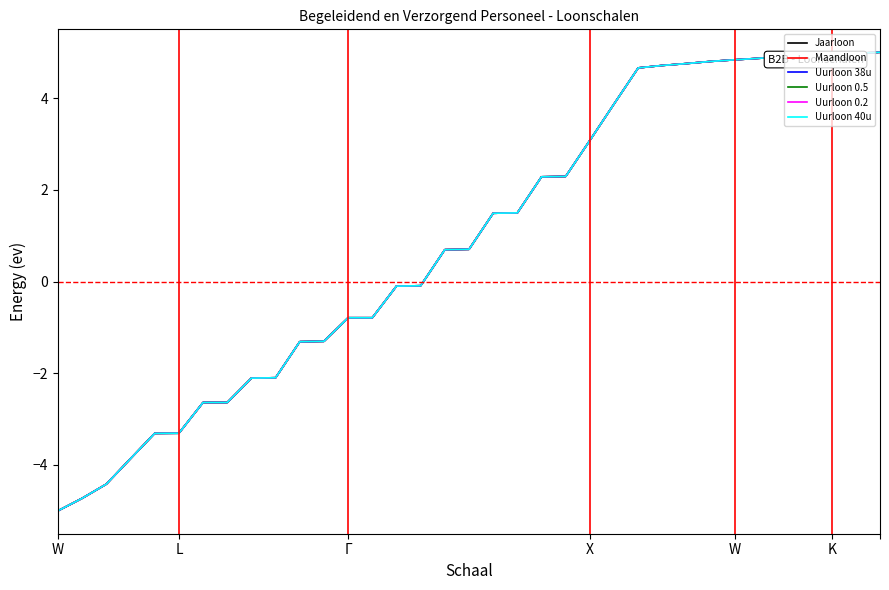

What are all the series names shown in the legend?

Jaarloon, Maandloon, Uurloon 38u, Uurloon 0.5, Uurloon 0.2, Uurloon 40u